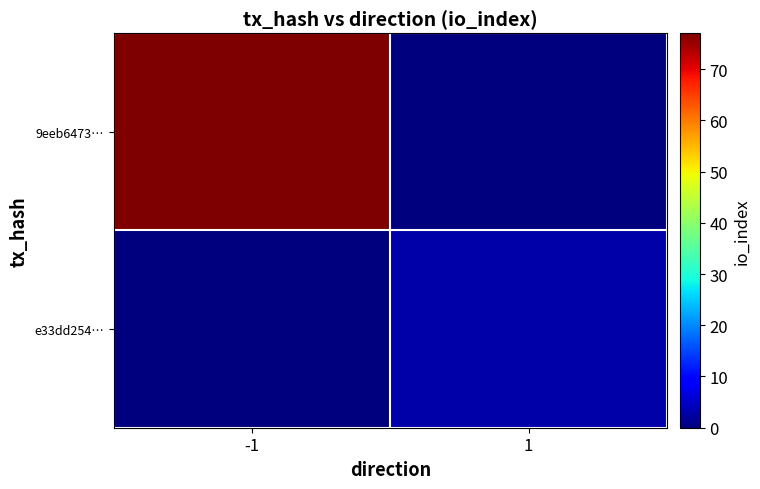

How many series are shown in this chart?

2